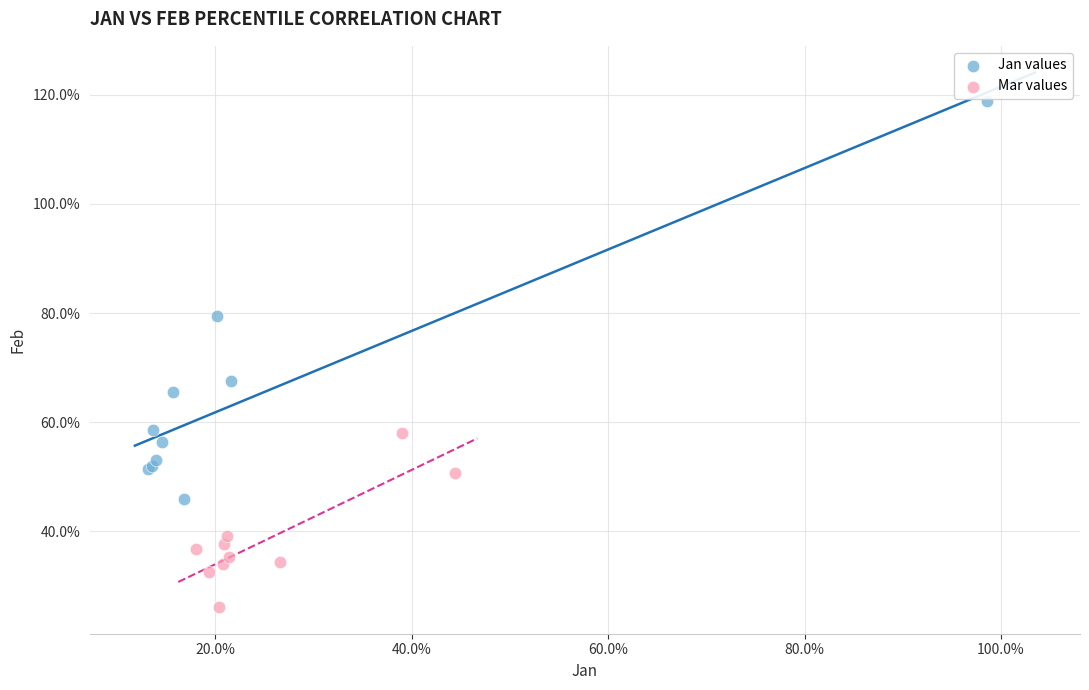

Which series has the widest spread of Y values?

Jan values